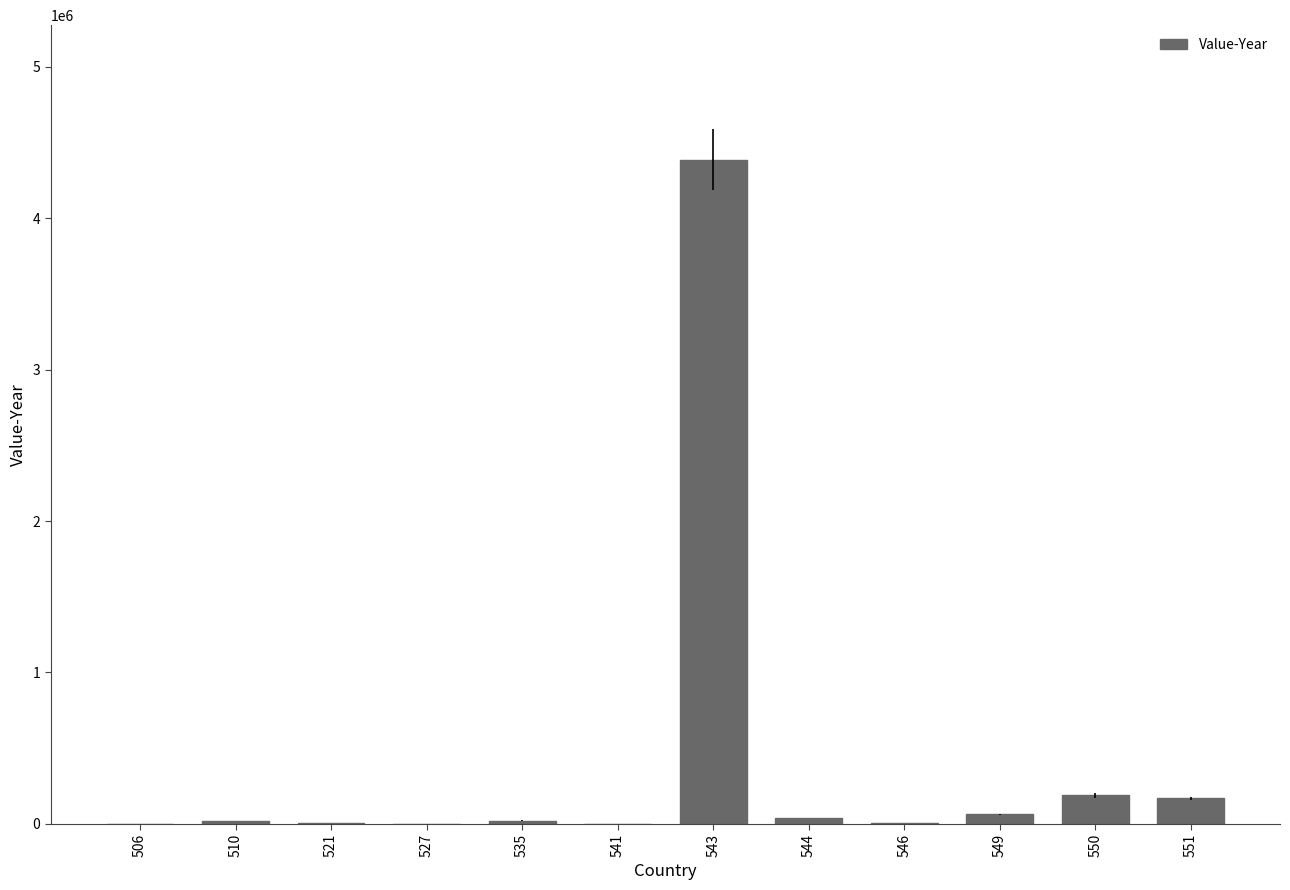

What is the change in value from 546 to 549?

+58165